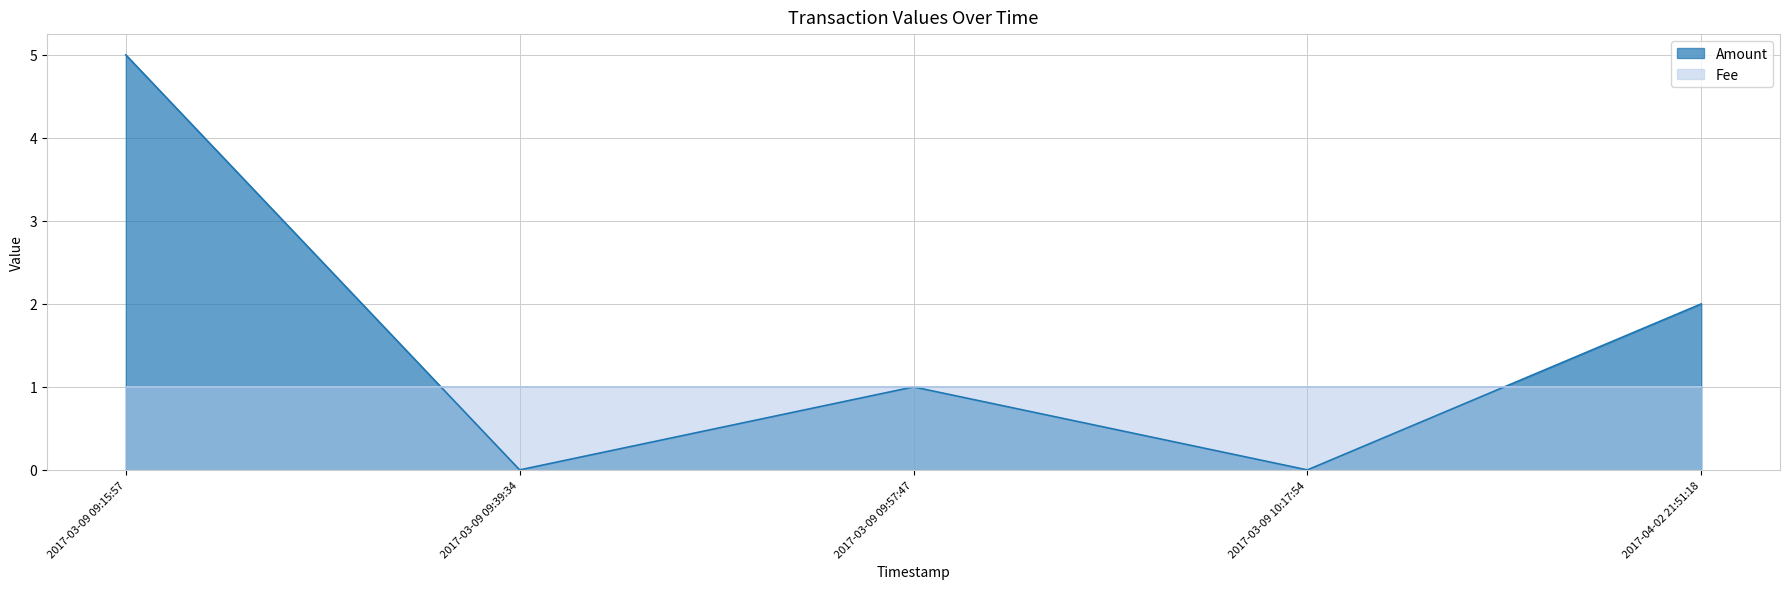

At which label is Amount closest to 2?

2017-04-02 21:51:18